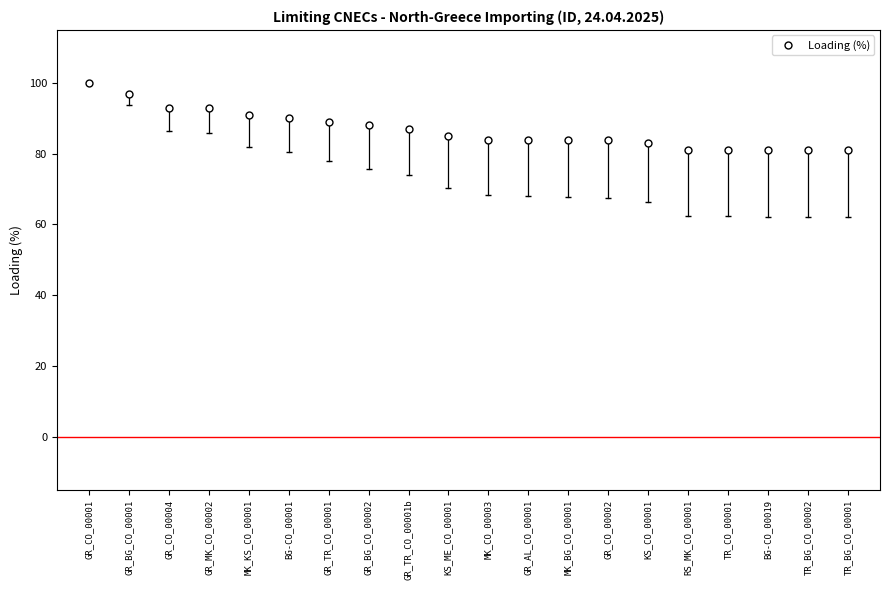

At which category does the chart reach its peak across all series?

GR_CO_00001